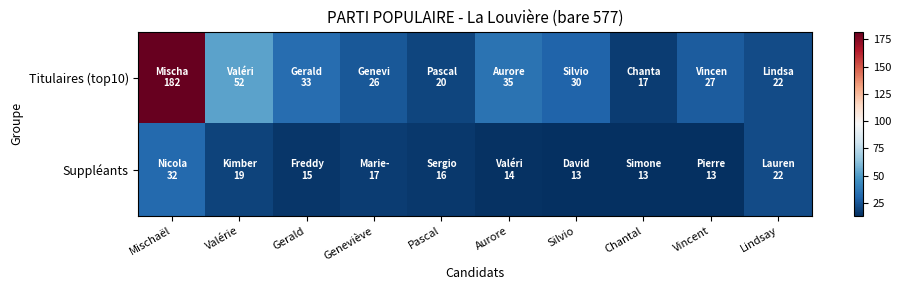

Reading left to right, what are all the values shown in this chart?

Titulaires (top10): Mischaël=182	Valérie=52	Gerald=33	Geneviève=26	Pascal=20	Aurore=35	Silvio=30	Chantal=17	Vincent=27	Lindsay=22
Suppléants: Mischaël=32	Valérie=19	Gerald=15	Geneviève=17	Pascal=16	Aurore=14	Silvio=13	Chantal=13	Vincent=13	Lindsay=22